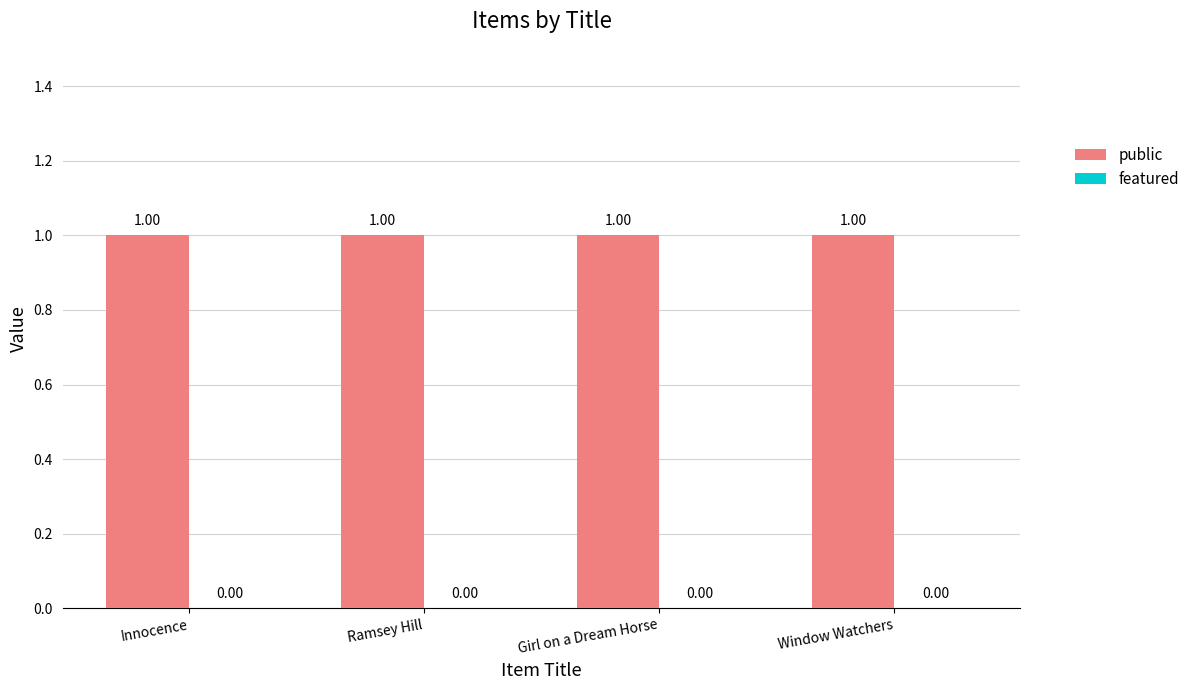

Reading right to left, extract all data points from this chart.

public: 1	1	1	1
featured: 0	0	0	0